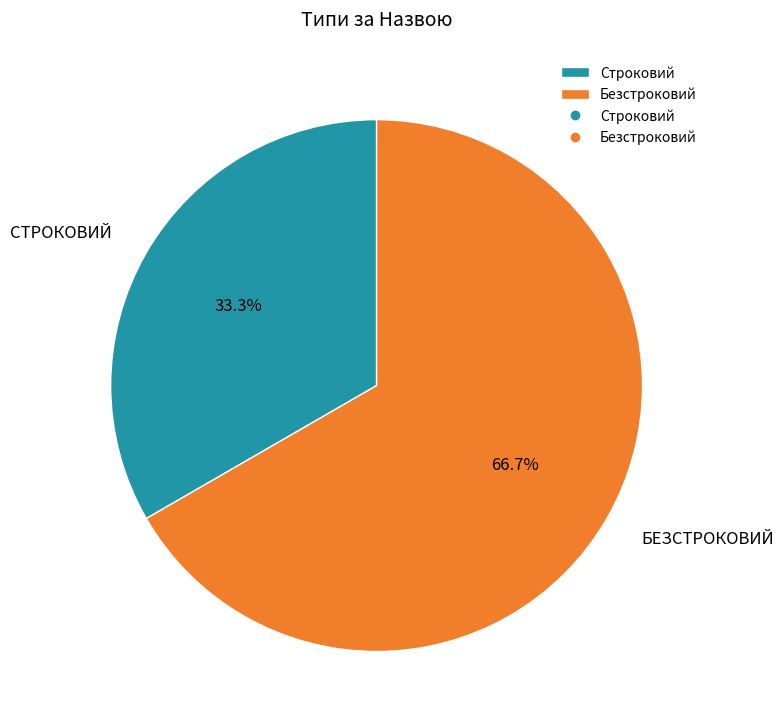

Does any single category account for the majority?

Yes